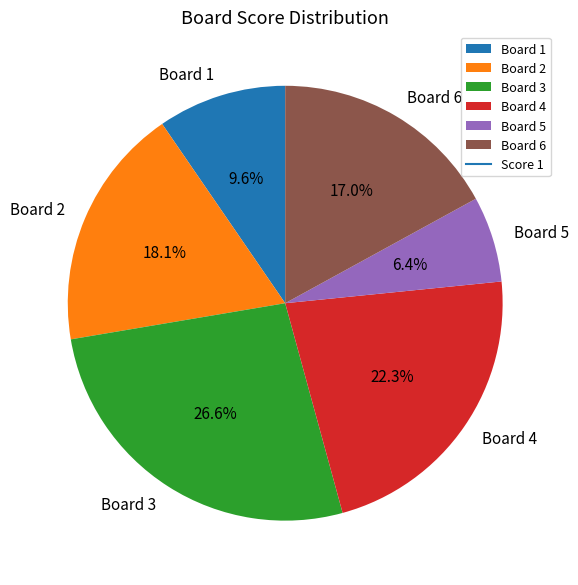

What portion of the pie excludes Board 1?

90.4%